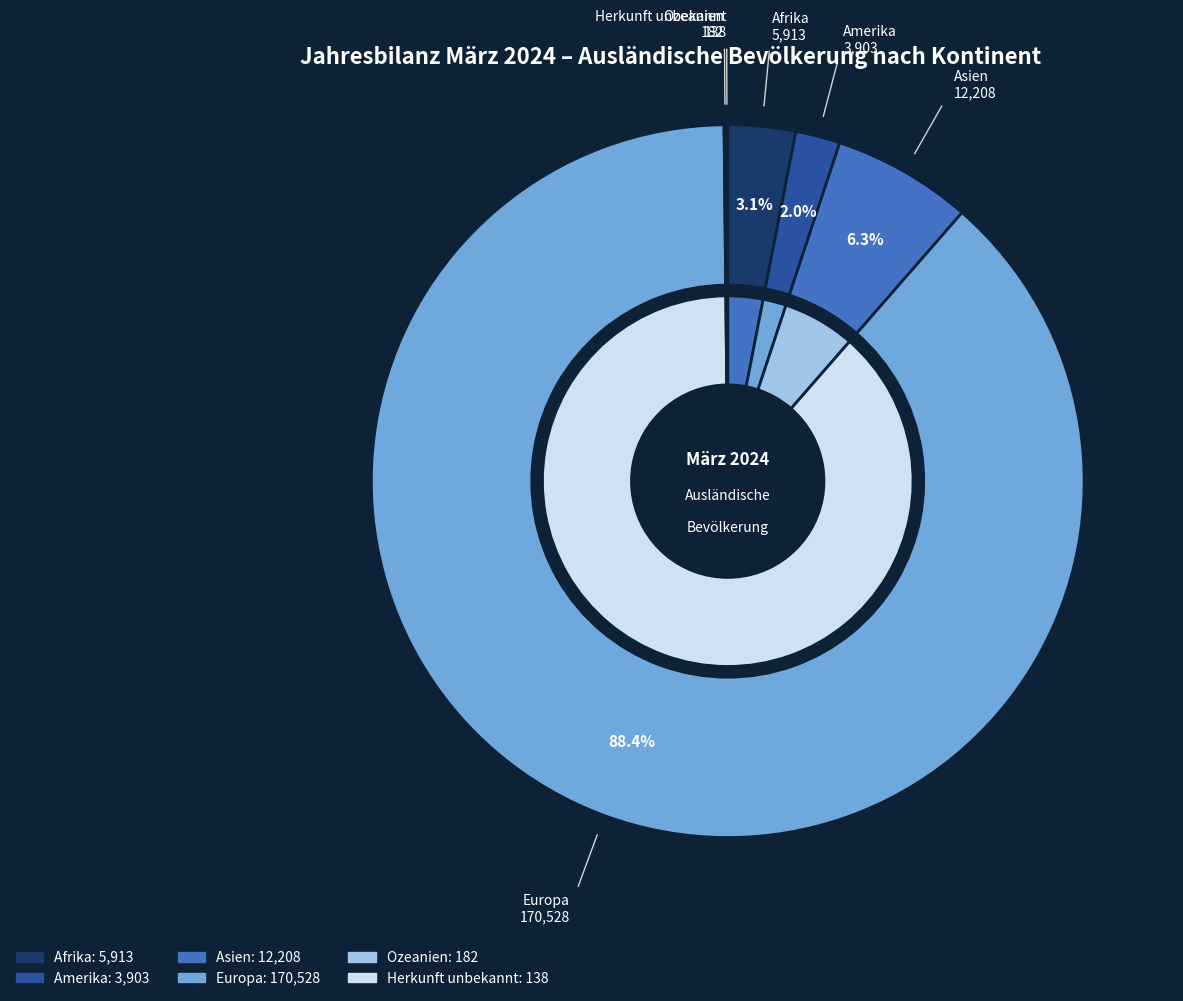

True or false: Amerika accounts for 2% of the total.

True